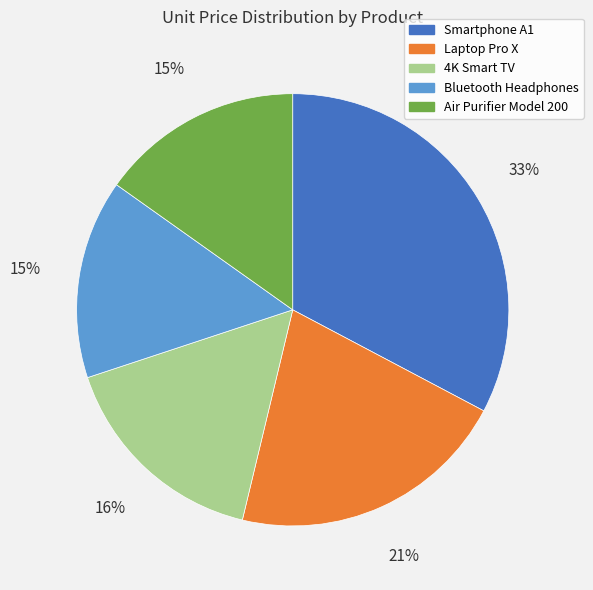

To the nearest percent, what portion does 4K Smart TV represent?

16%